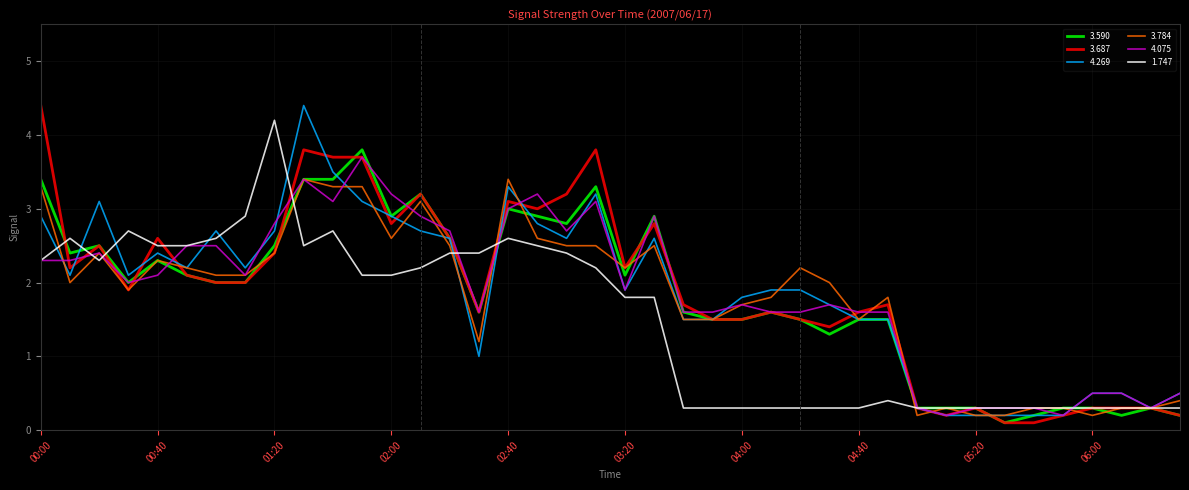

What is the greatest value displayed?

4.4